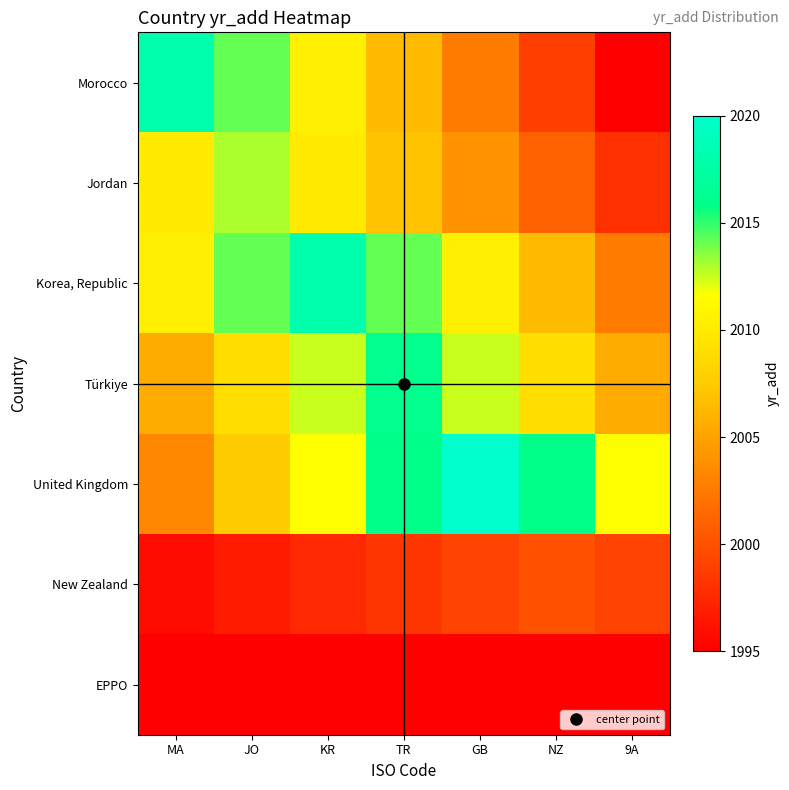

Which series has the largest range (max minus min)?

Morocco